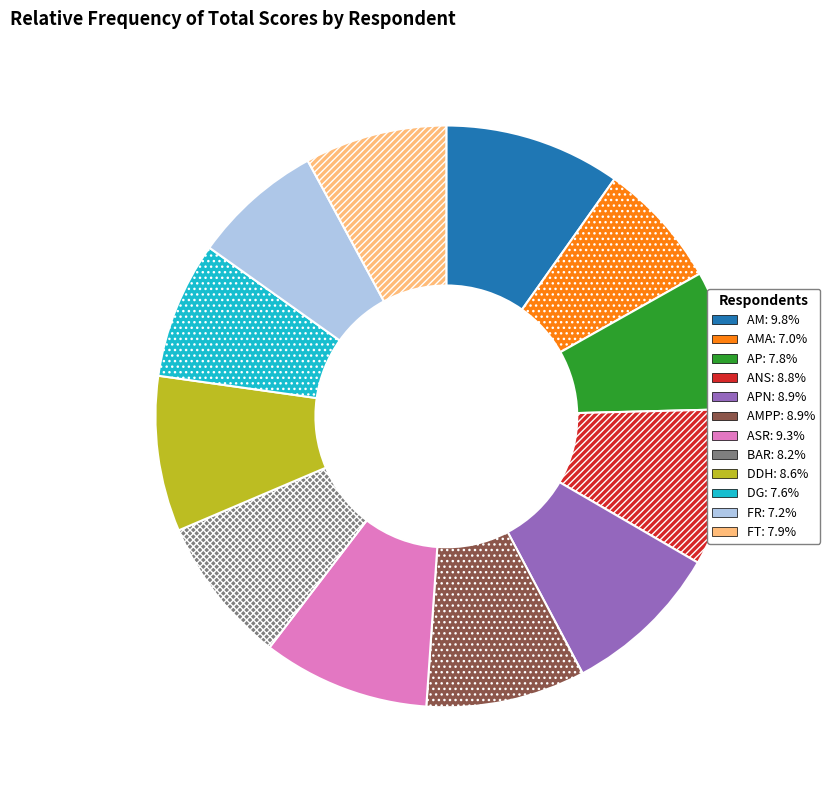

Is there a majority slice in this chart?

No